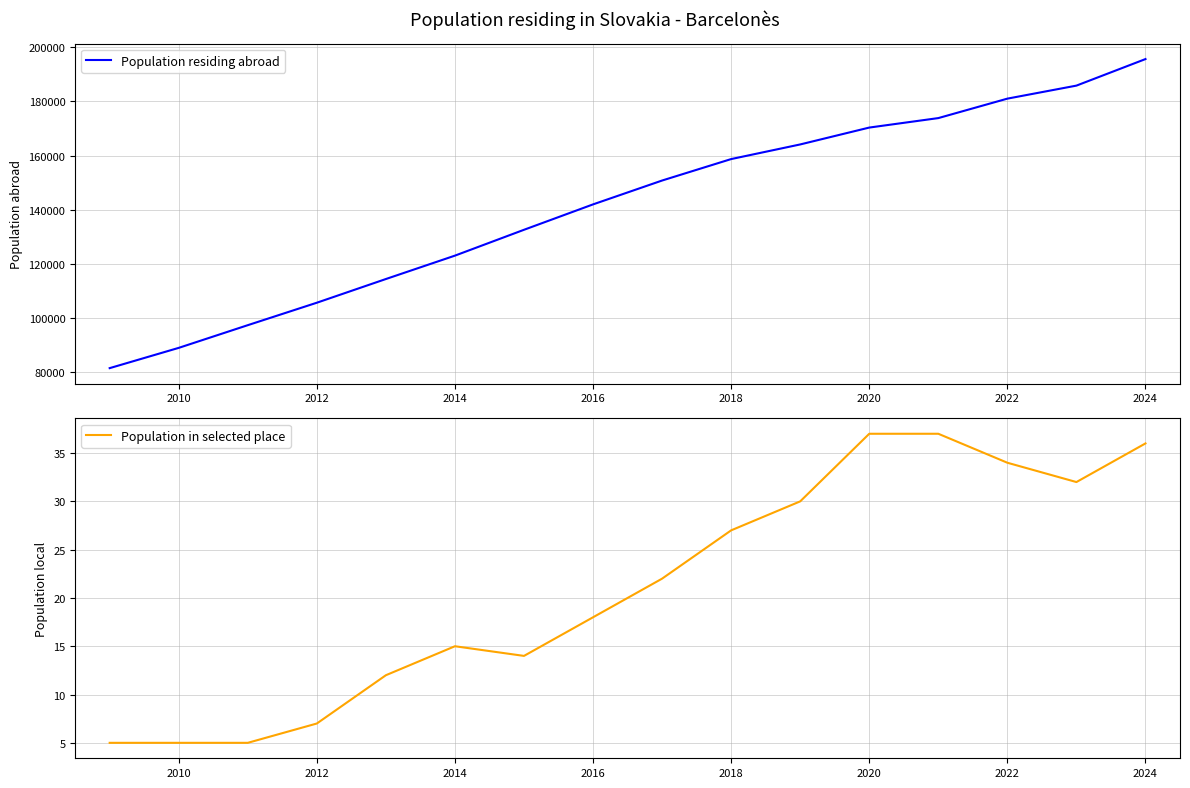

The Population in selected place series shows 4 at 2014. True or false?

False